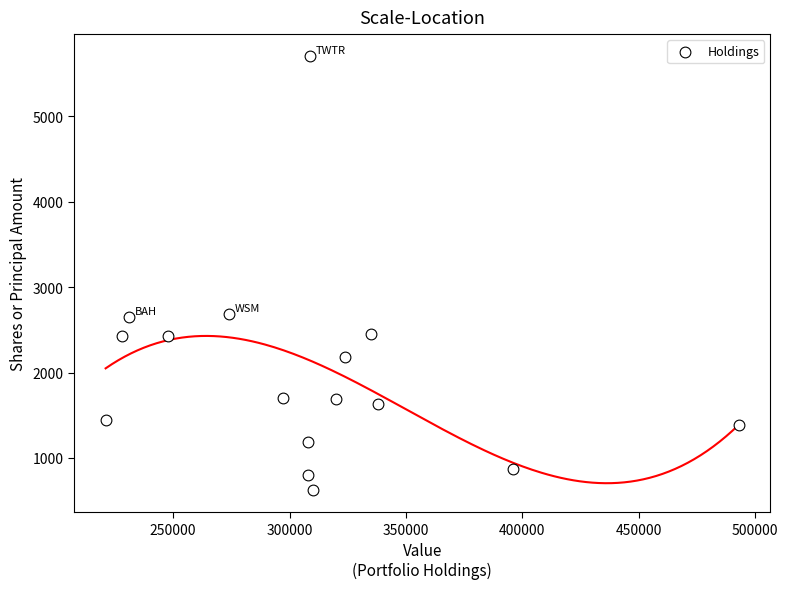

What is the range of X values (max minus min)?

272000